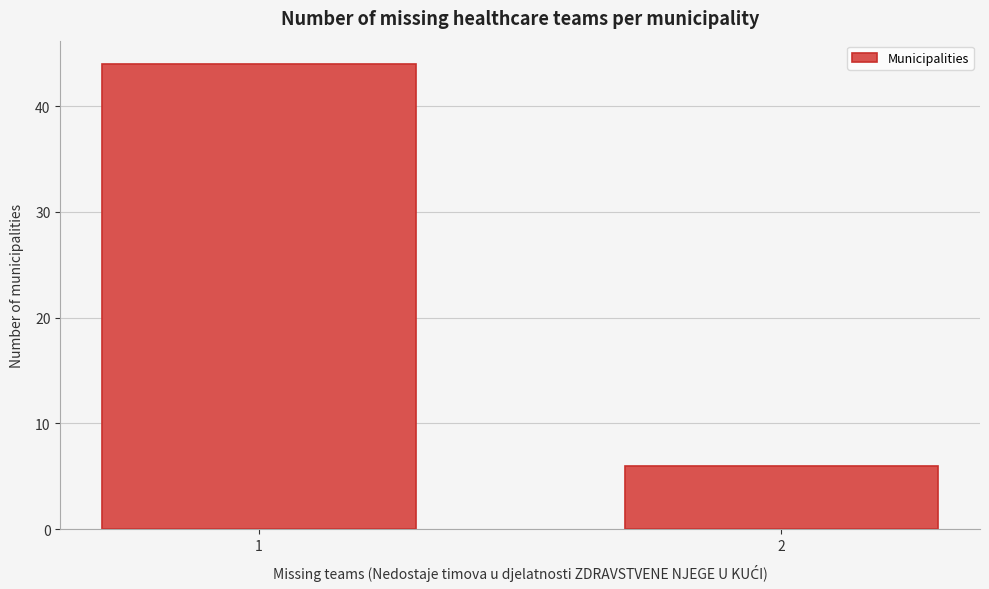

Reading left to right, list all the values displayed in this chart.

1=44	2=6